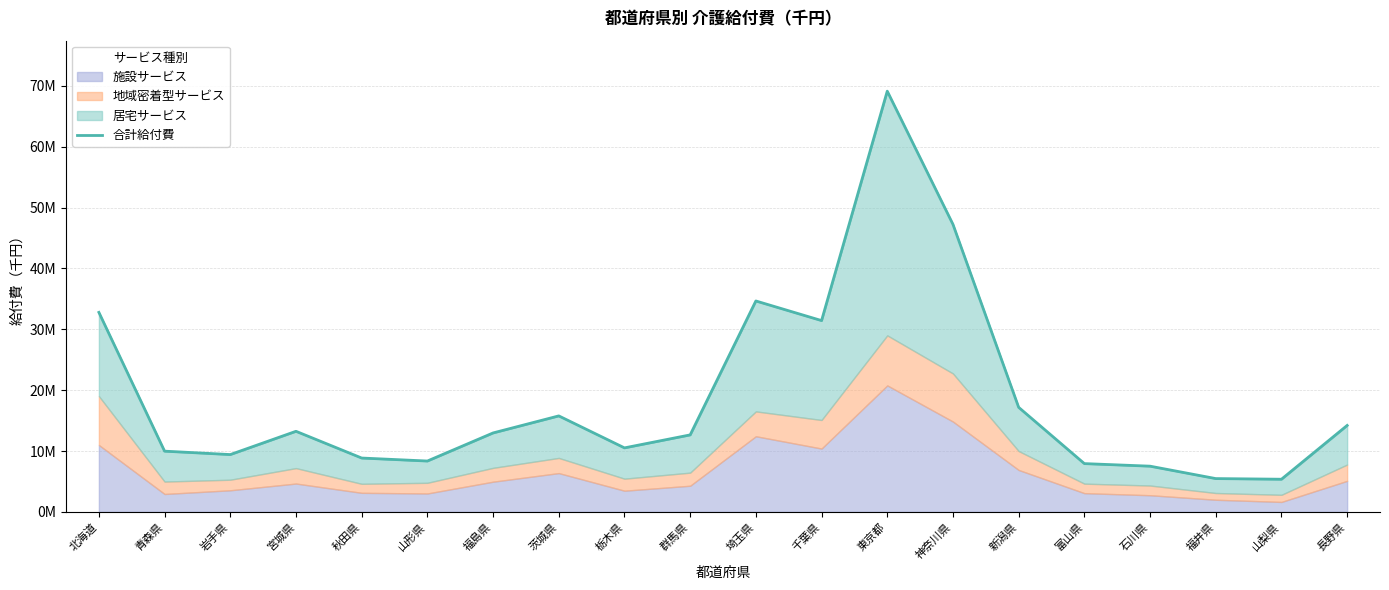

What is the label of the 20th point from the left?

長野県